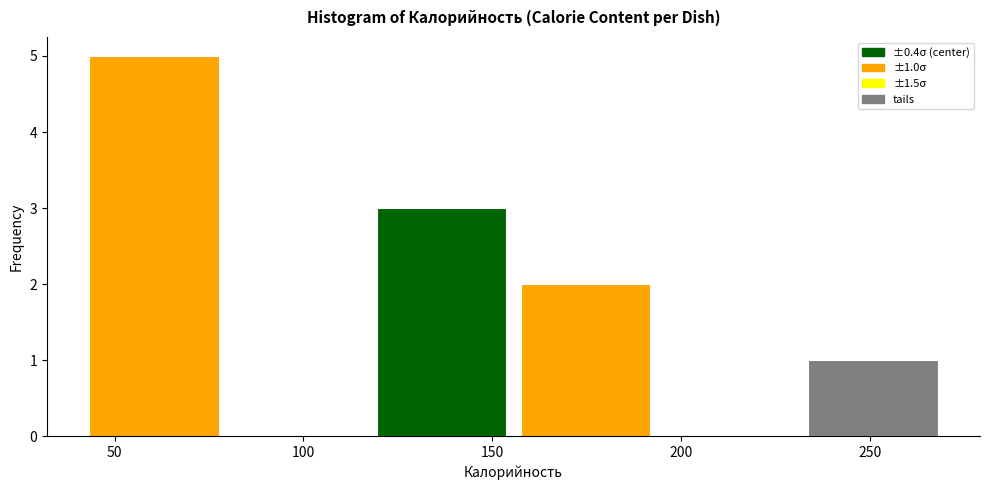

Over which range of the x-axis is the bar tallest?

40 to 80